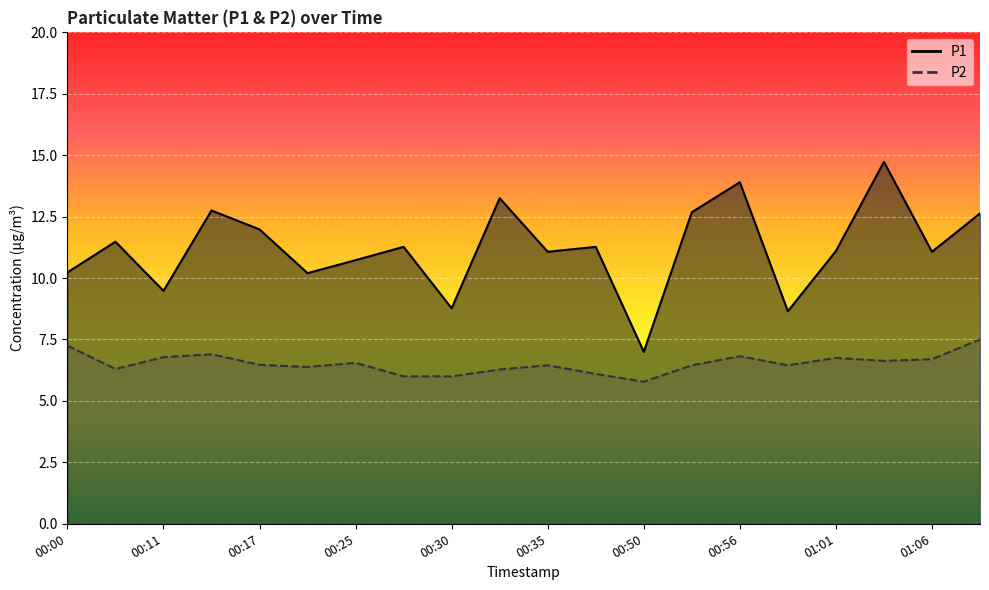

What is the greatest value displayed?

14.7